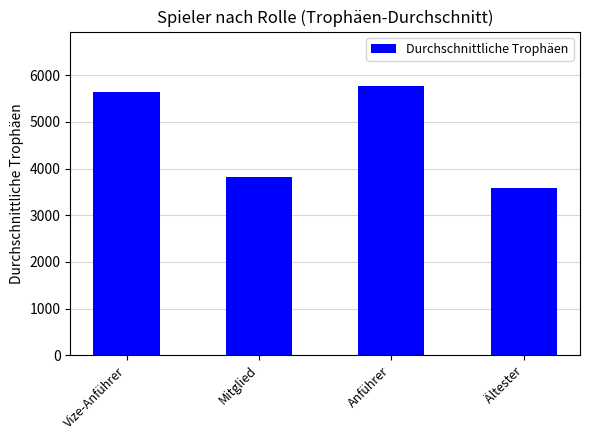

True or false: the data shows 2878.3 at Vize-Anführer.

False